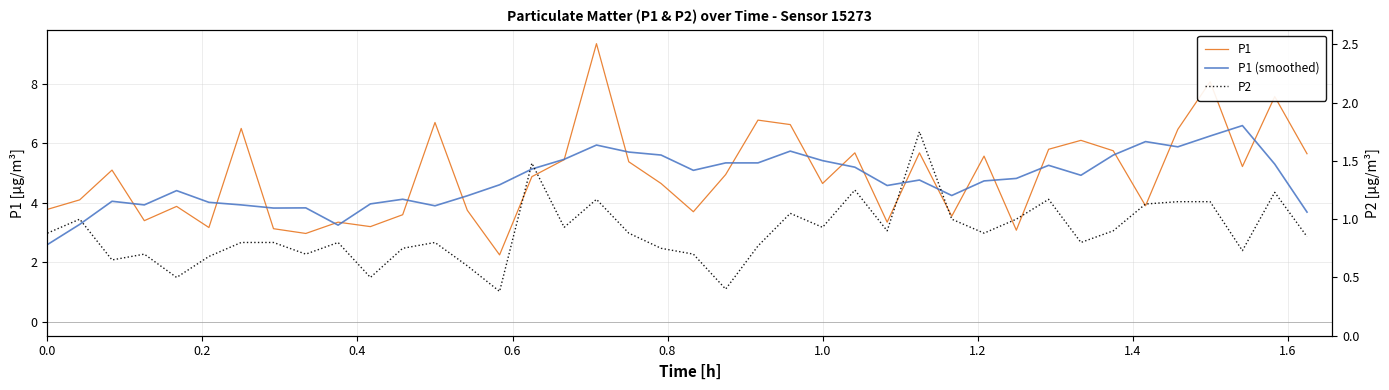

True or false: P2 and P1 cross at least once.

False